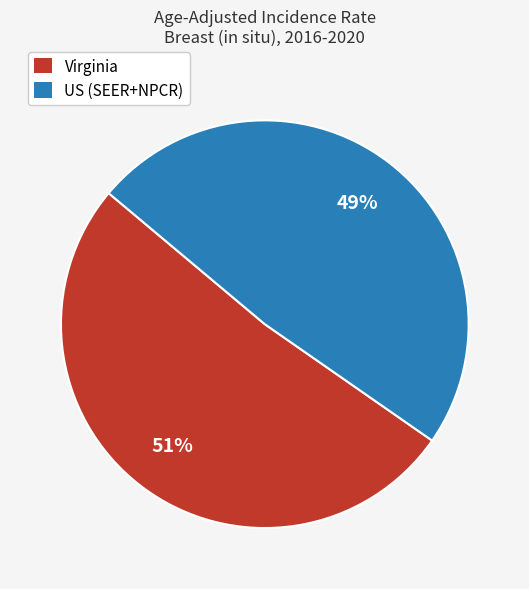

To the nearest percent, what is the combined percentage of US (SEER+NPCR) and Virginia?

100%